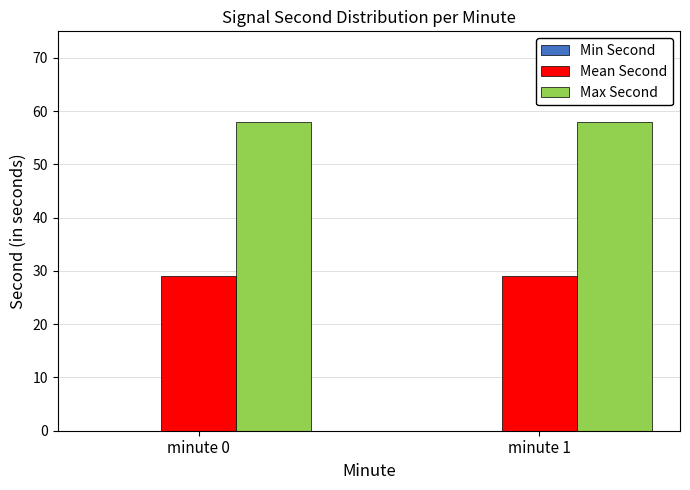

What is the lowest value of the Max Second series?

58